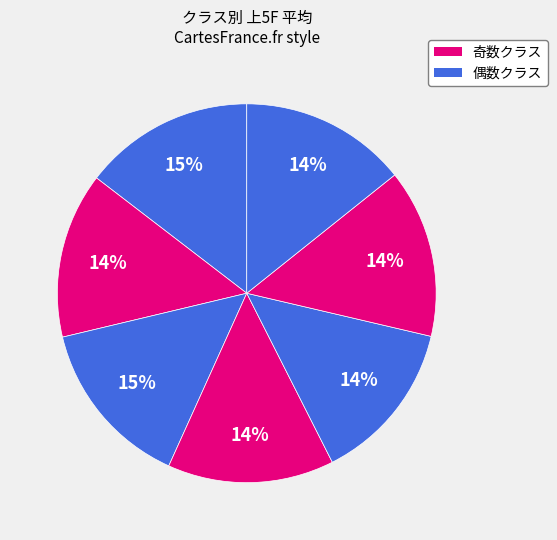

Count the number of slices in the pie.

7